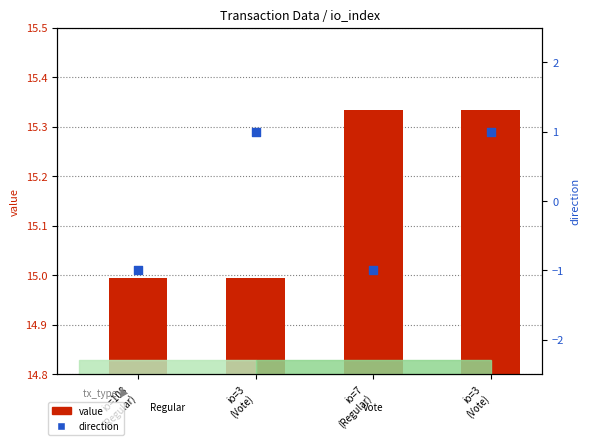

What is the total value across all series at io=3
(Vote)?

16.0